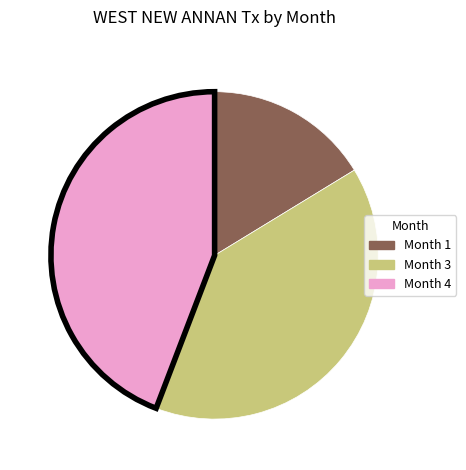

What is the largest slice in the pie chart?

Month 4